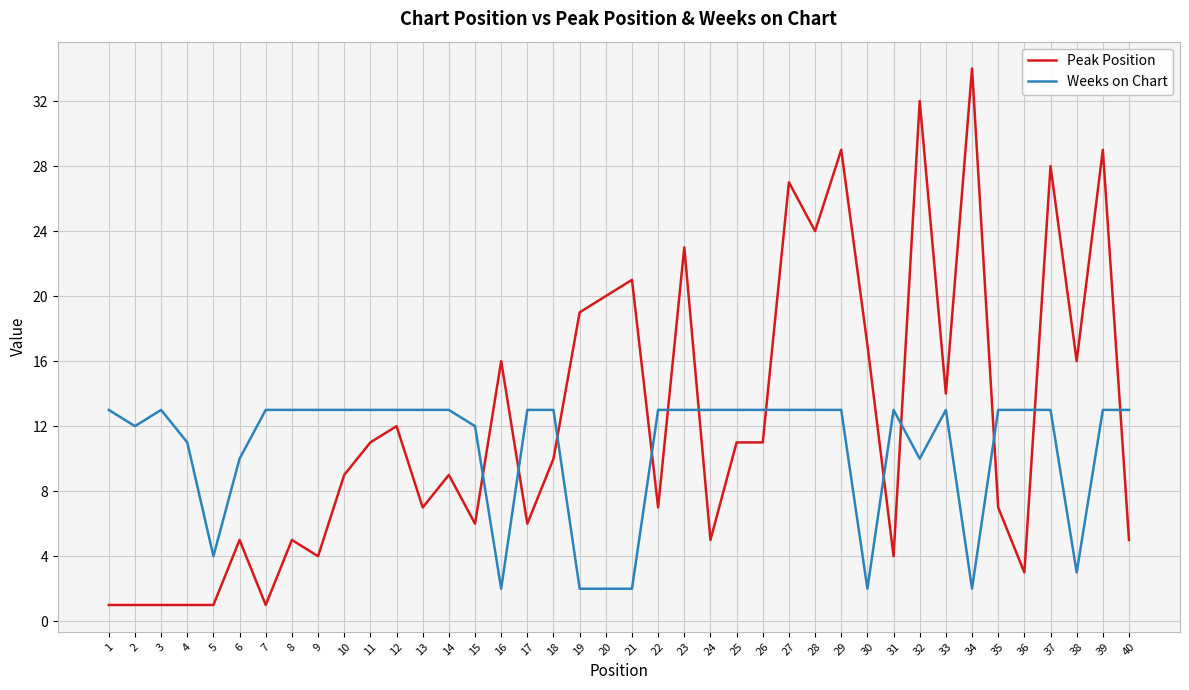

Read the Weeks on Chart value at 26.

13